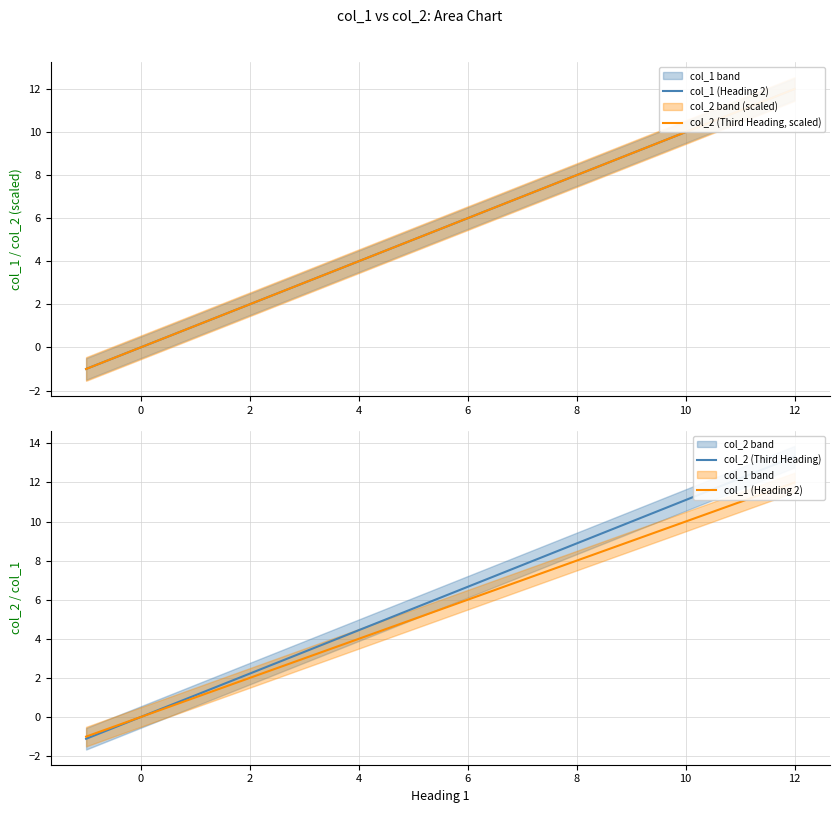

At which category is the sum across all series the highest?

12